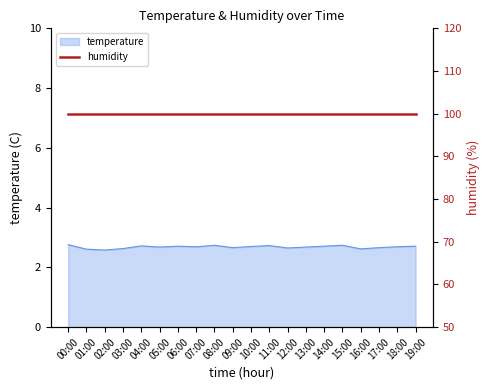

True or false: there are more than 2 points higher than both neighbors.

True